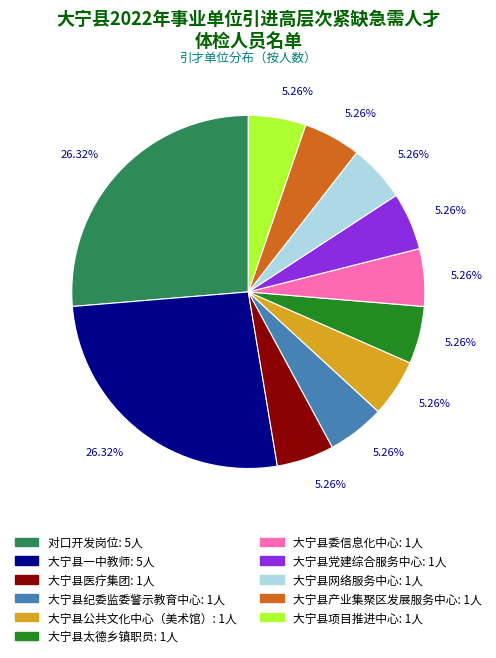

Does any single category account for the majority?

No